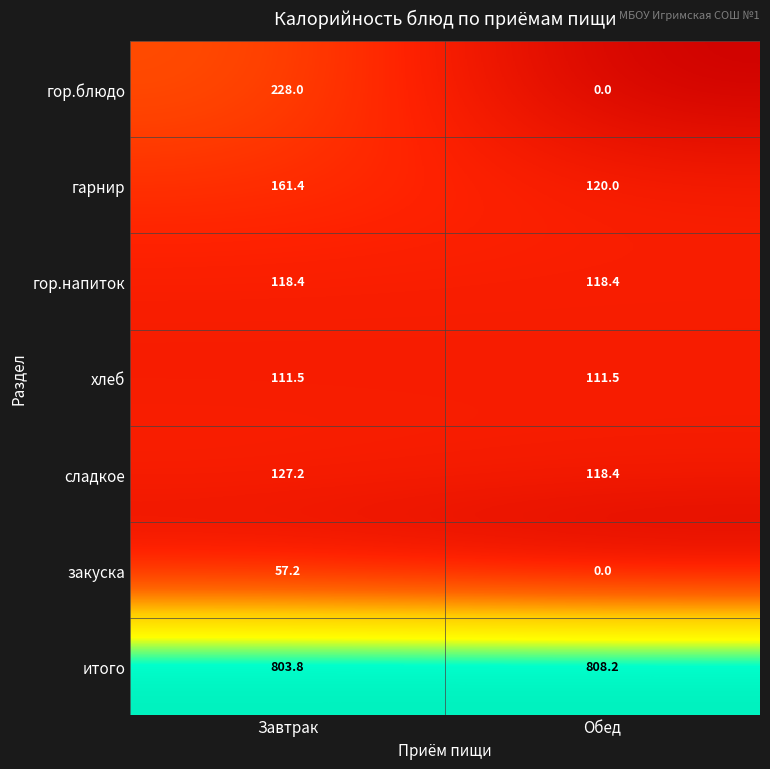

What is the total value across all series at Обед?

1276.5